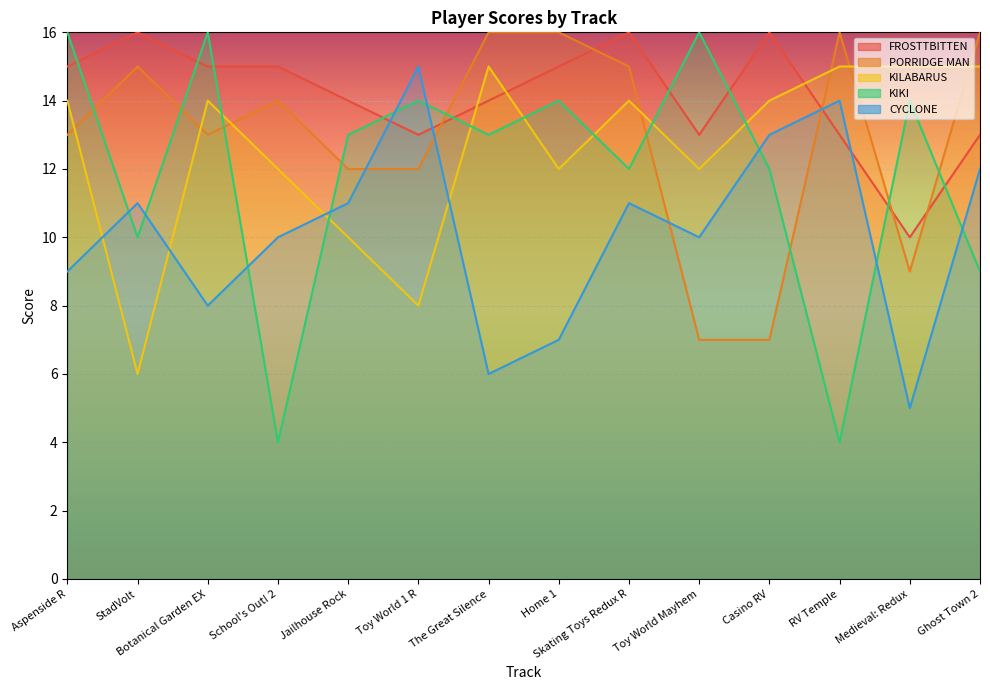

At Ghost Town 2, list the series in order from largest to smallest.

PORRIDGE MAN, KILABARUS, FROSTTBITTEN, CYCLONE, KIKI